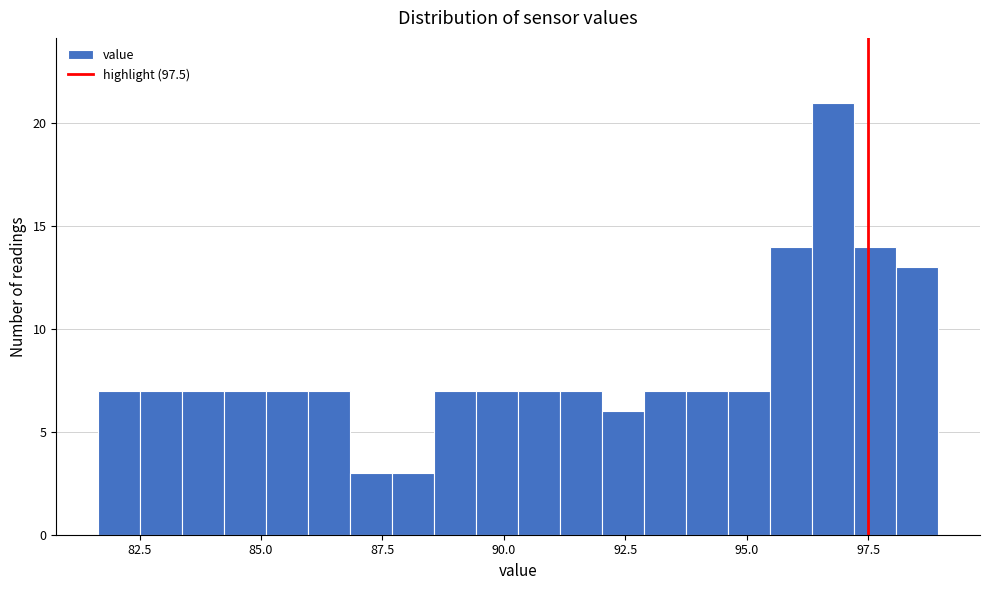

Read against the x-axis, roughly where is the centre of the tallest bar?

97.0